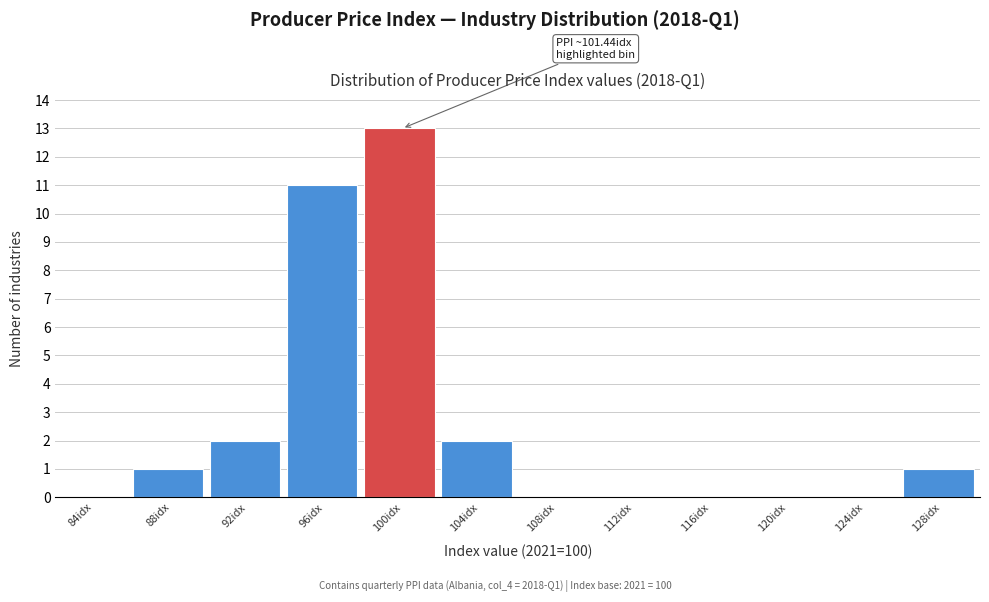

Reading left to right, what are all the values shown in this chart?

84idx=0	88idx=1	92idx=2	96idx=11	100idx=13	104idx=2	108idx=0	112idx=0	116idx=0	120idx=0	124idx=0	128idx=1